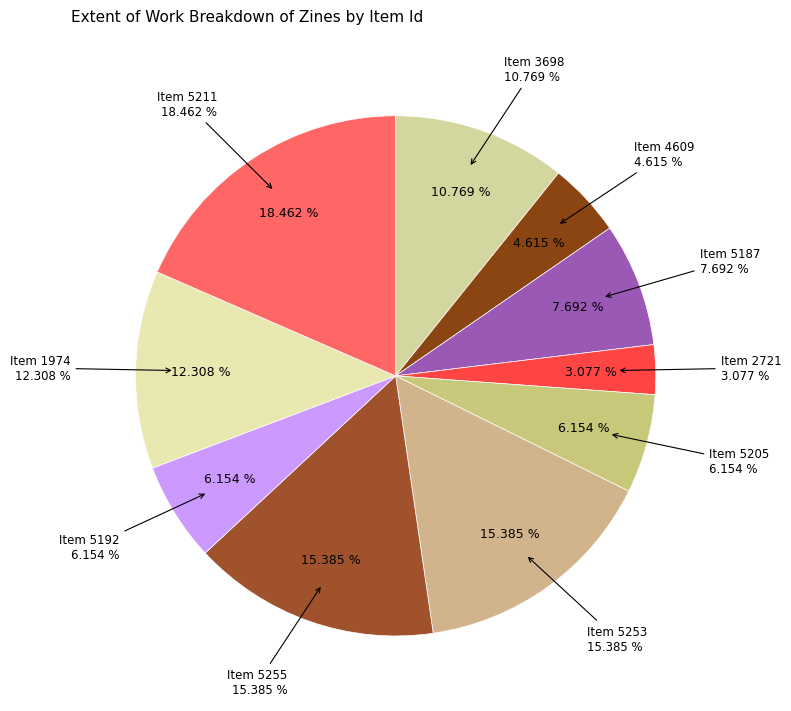

Count the number of slices in the pie.

10